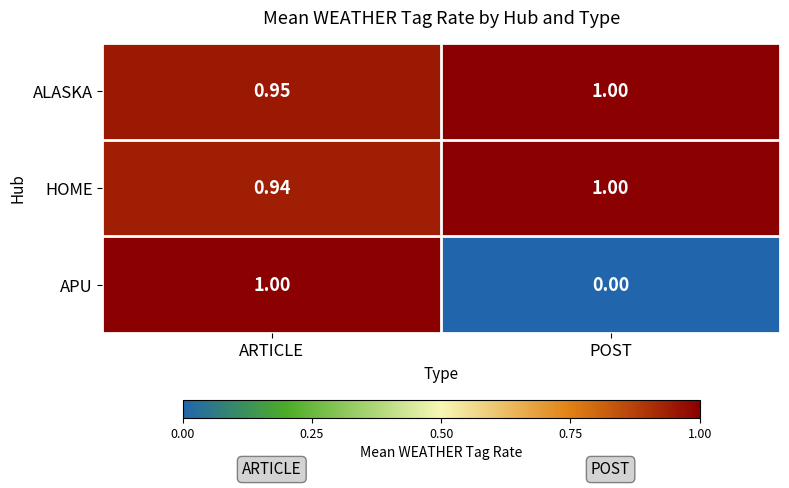

At which label is ALASKA closest to 0?

ARTICLE